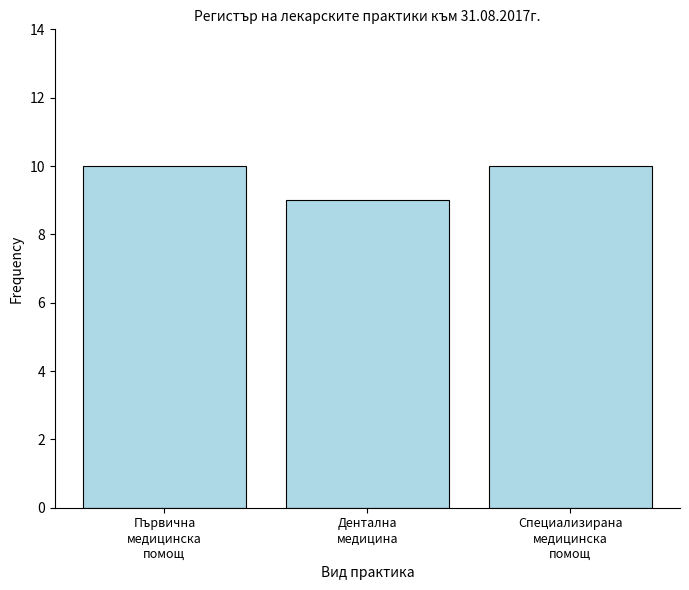

What is the sum of all values?

29